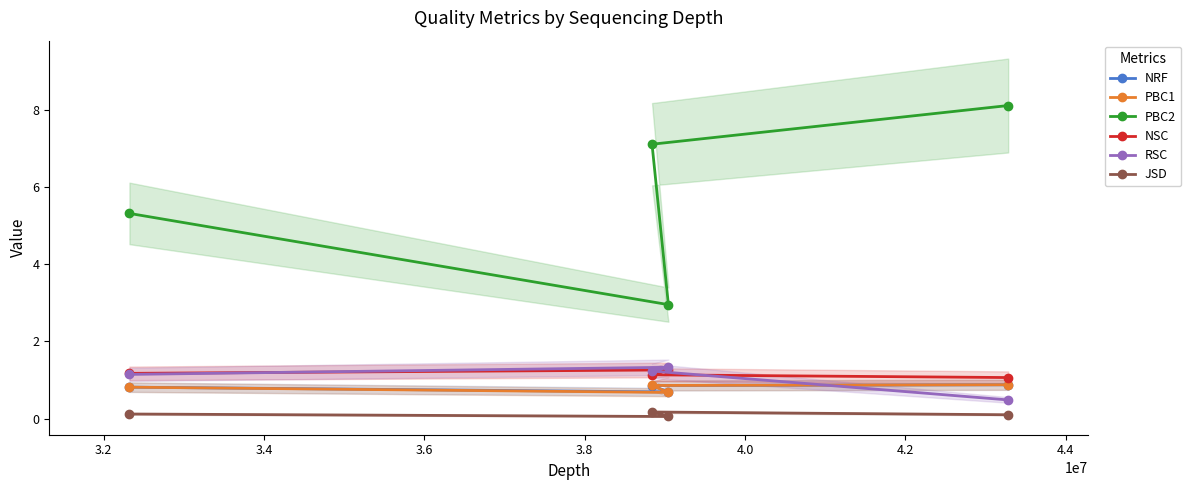

Which series has the largest range (max minus min)?

PBC2